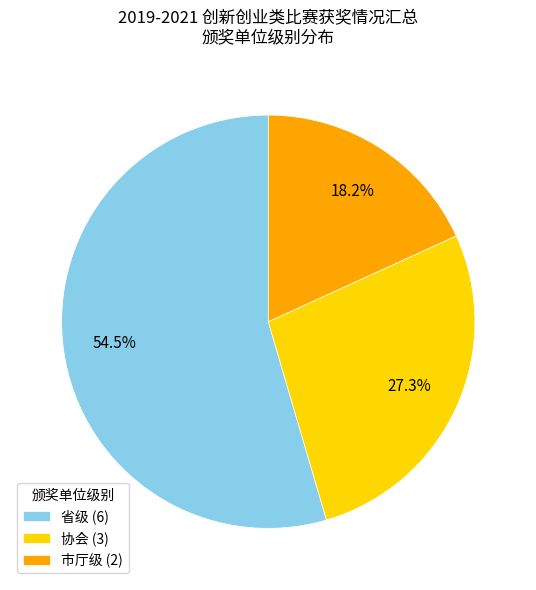

Count the number of slices in the pie.

3